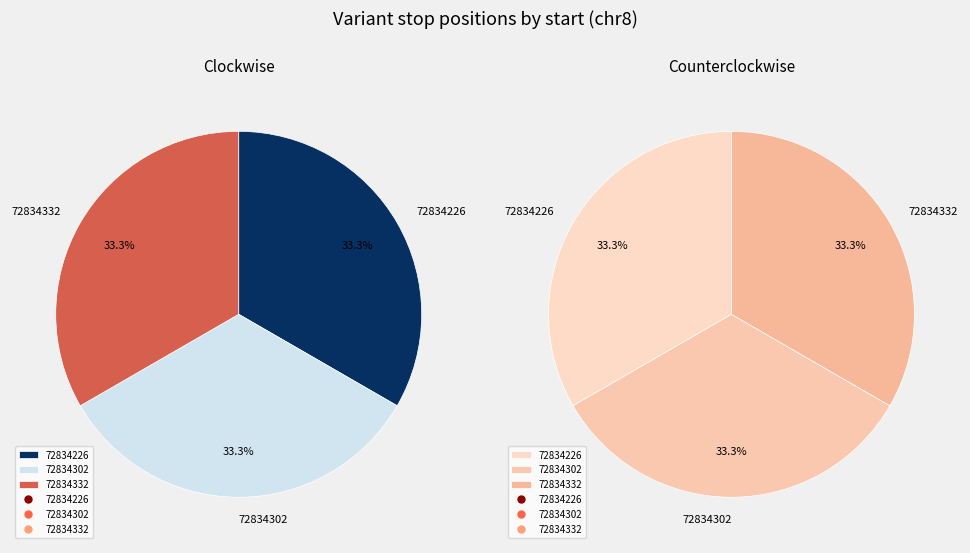

To the nearest percent, what portion does 72834302 represent?

33%